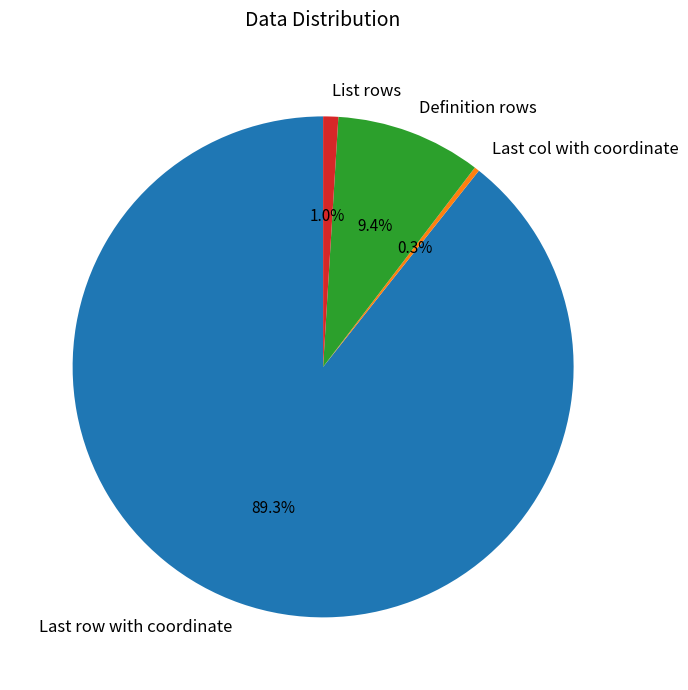

Combined, what portion of the pie is List rows and Definition rows?

10.4%